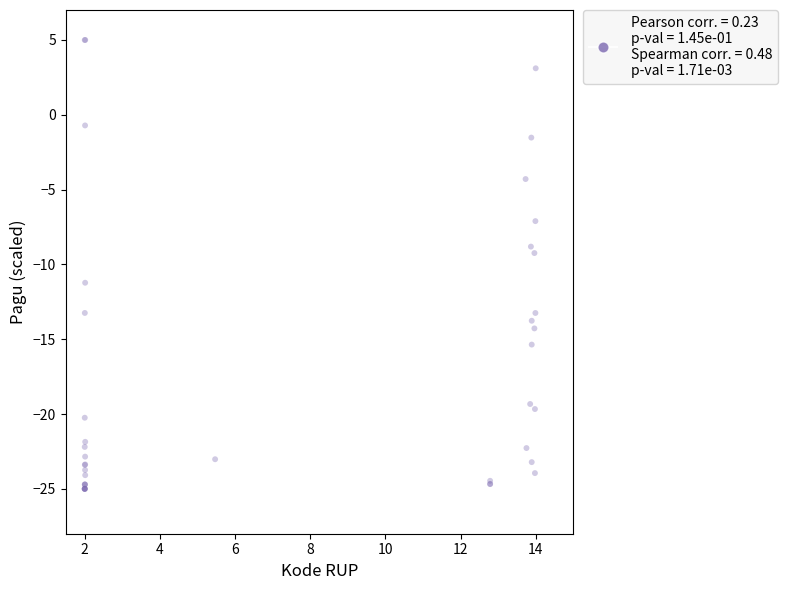

What Y value in the scatter plot is closest to -10?

-9.2